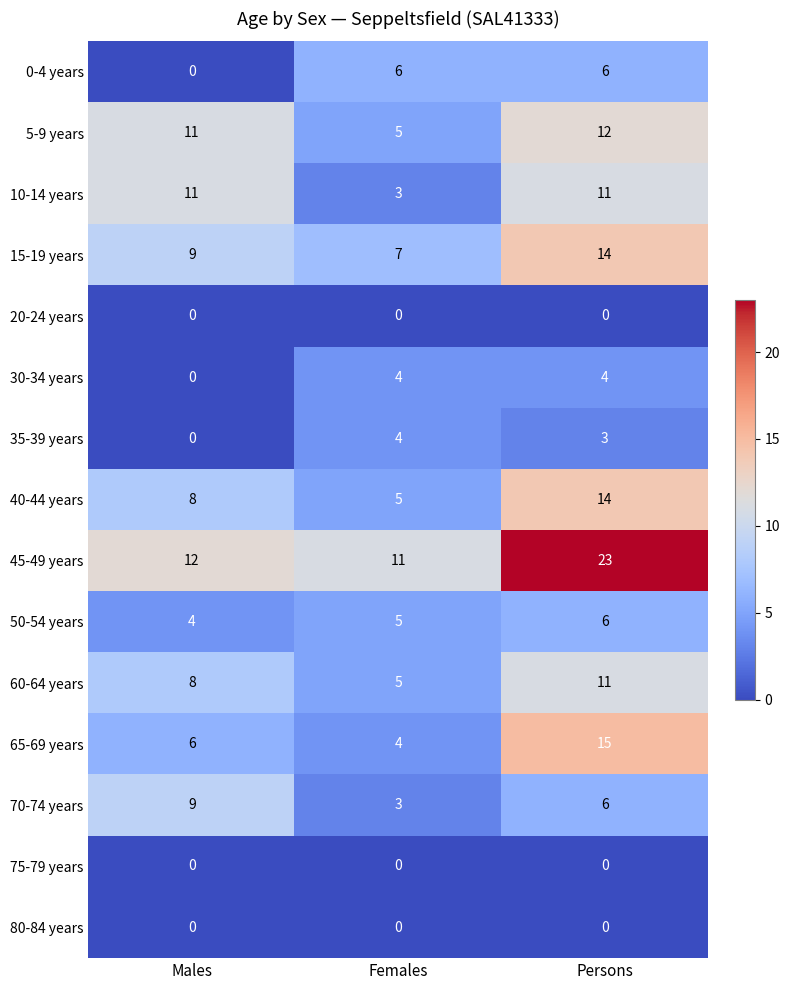

How many 35-39 years values are between 0 and 4?

3